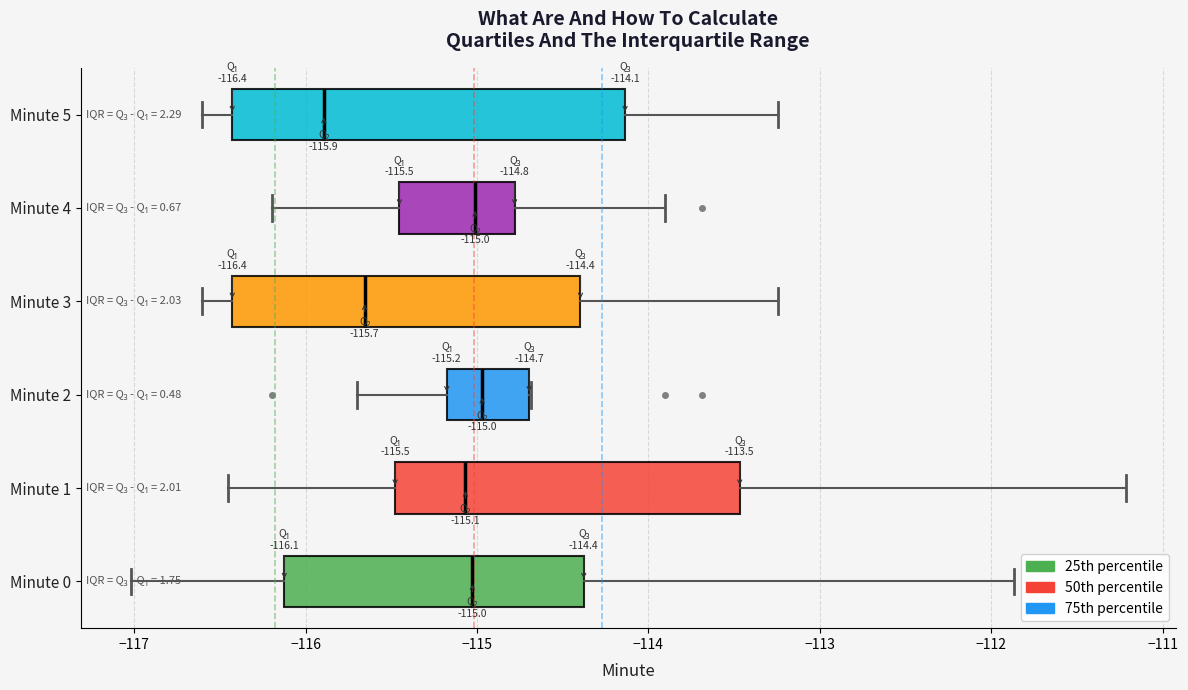

Which box is the widest, from its left edge to its right edge?

Minute 5